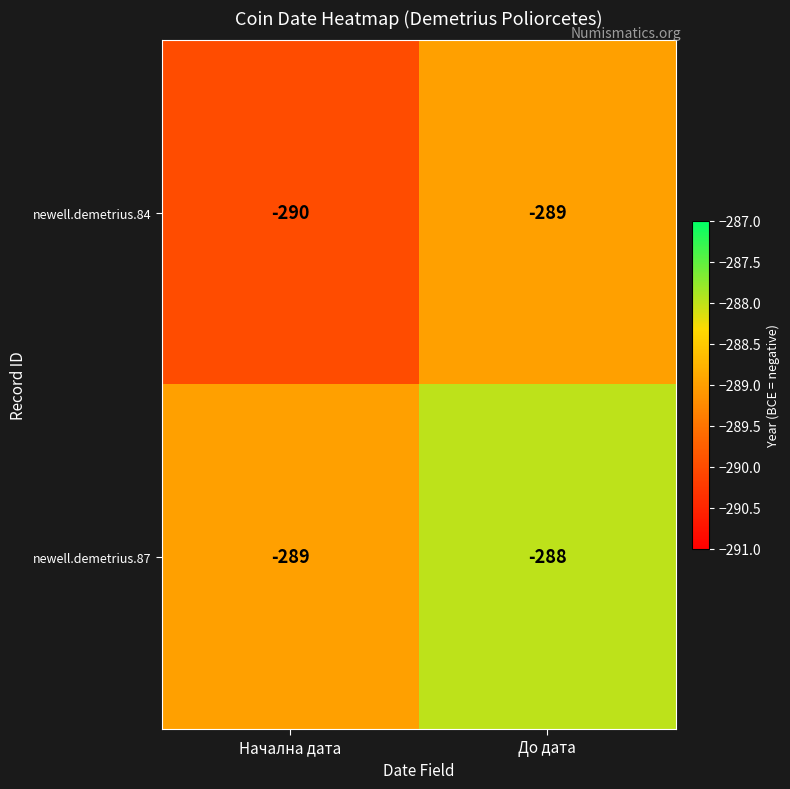

What is the average value of the newell.demetrius.87 series?

-288